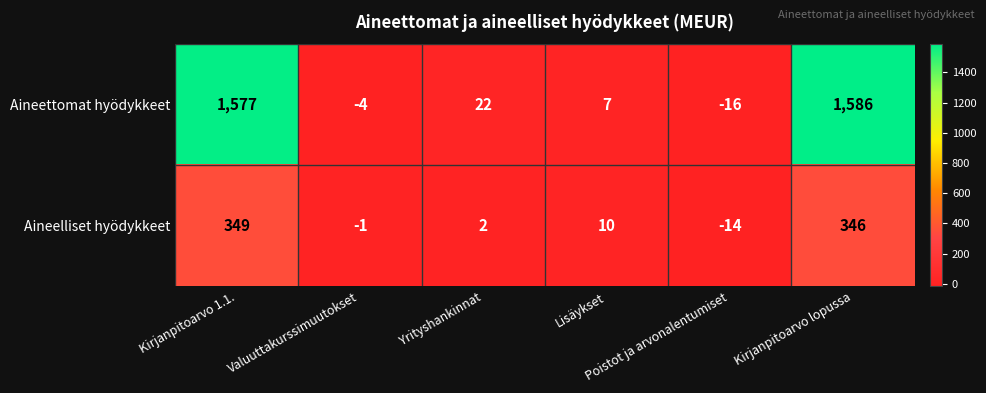

Which series has the widest spread of values?

Aineettomat hyödykkeet